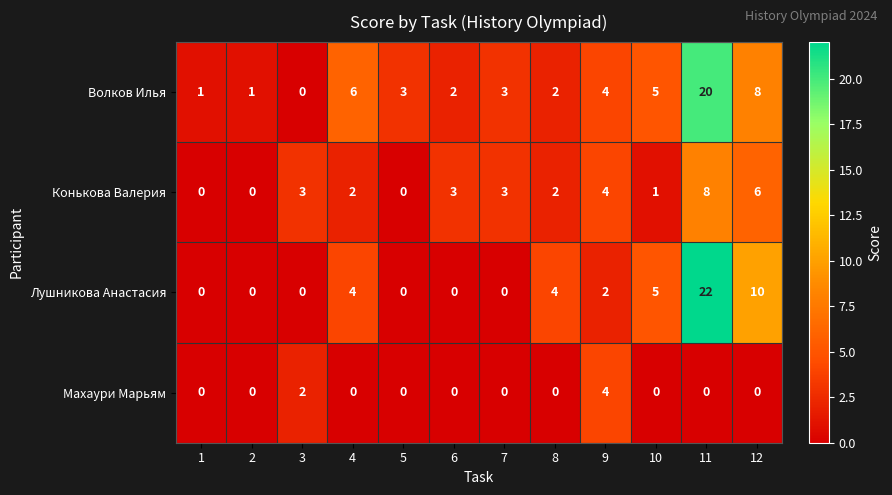

What is the total value across all series at 4?

12